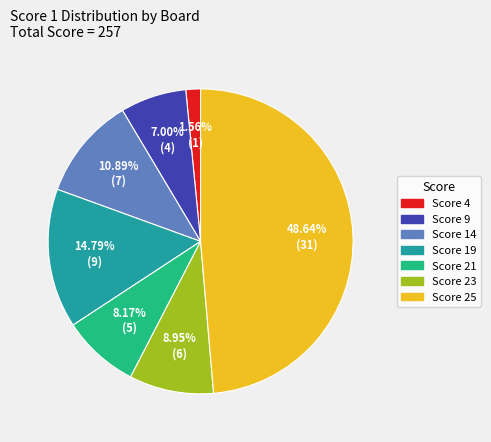

Count the number of slices in the pie.

7